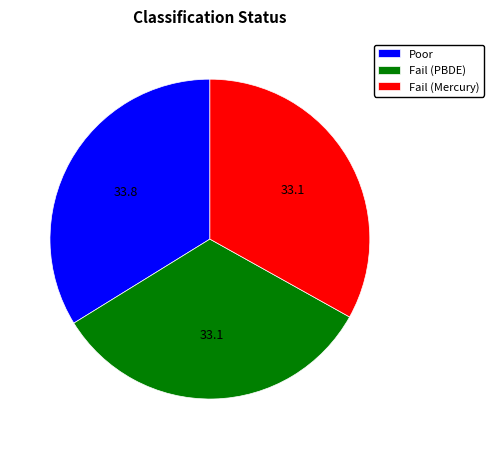

What is the ratio of the value at Fail (Mercury) to the value at Fail (PBDE)?

1.0